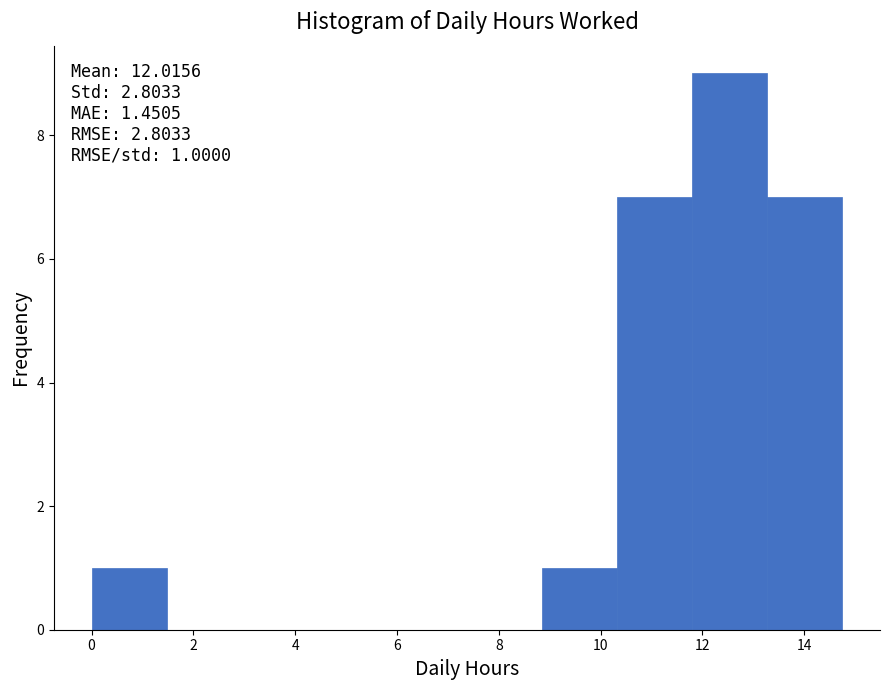

Which range on the x-axis has the tallest bar?

11.8 to 13.2